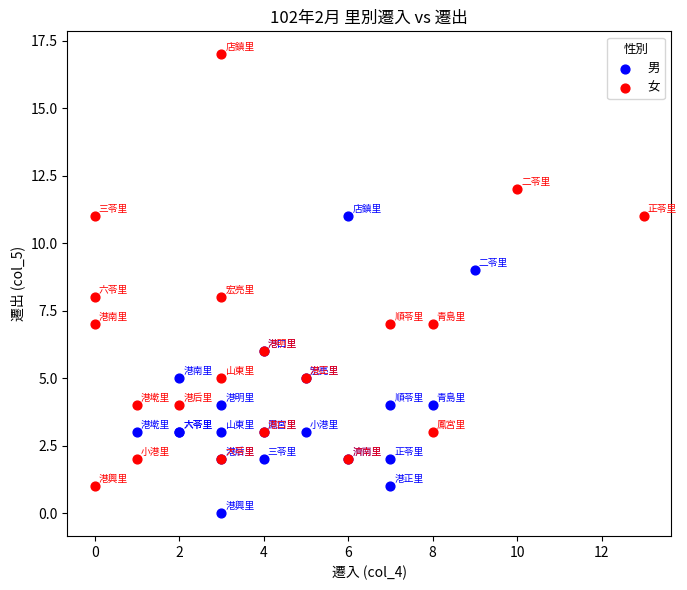

What are all the series names shown in the legend?

男, 女